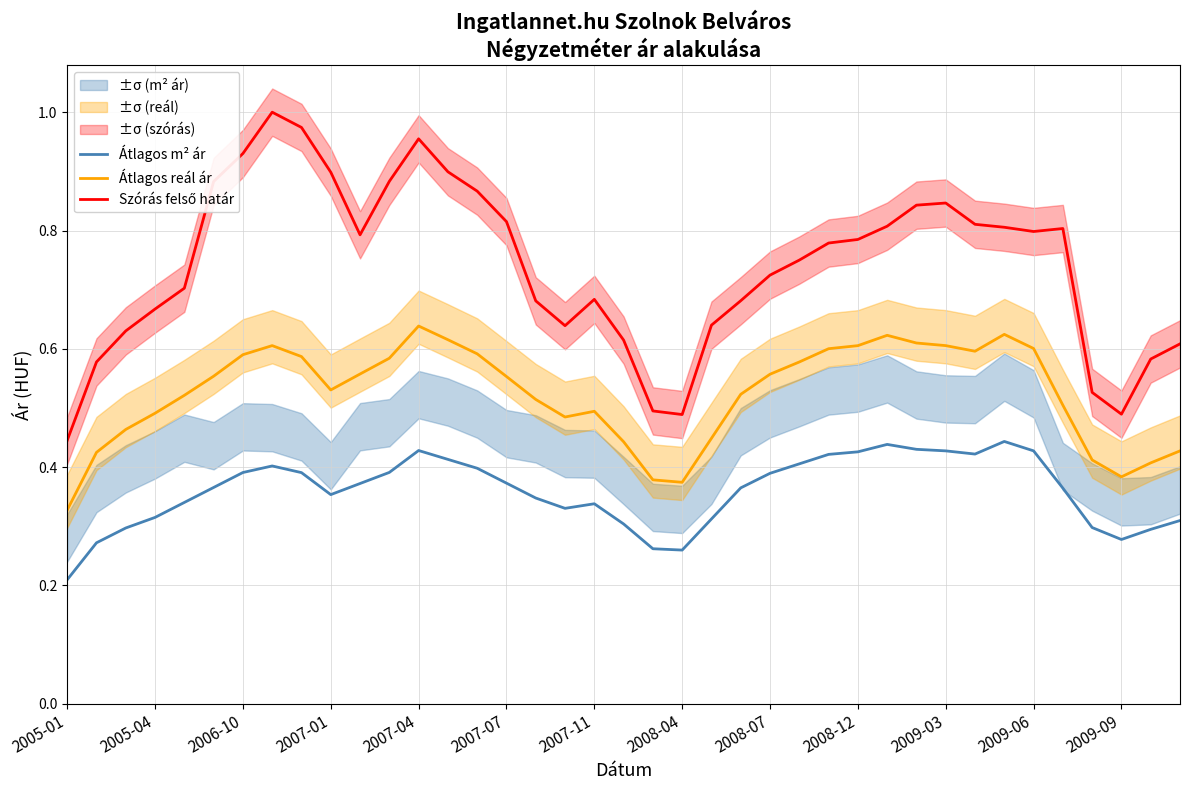

What is the sum of all Átlagos m² ár values?

14.0